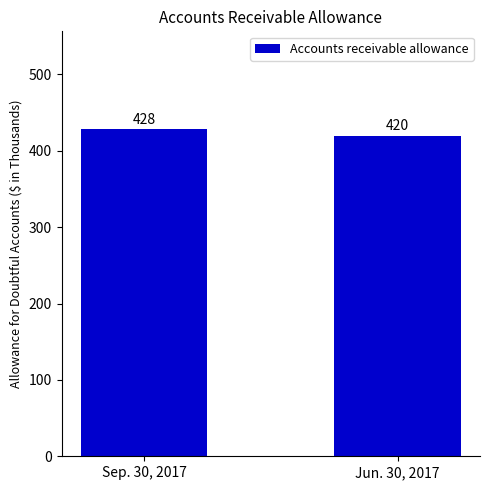

What is the change in value from Sep. 30, 2017 to Jun. 30, 2017?

-8